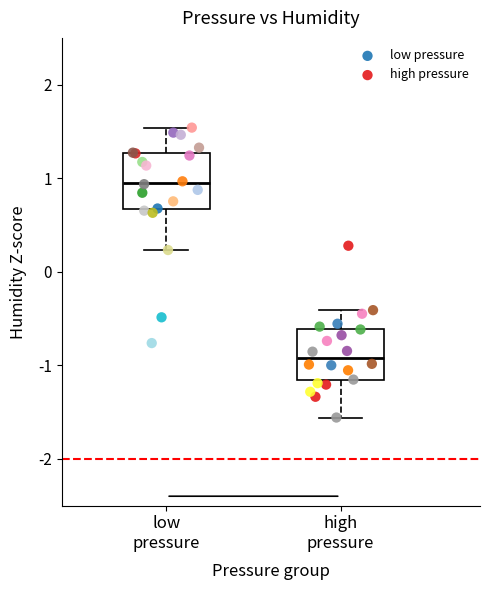

Which series contains the highest Y value?

low pressure